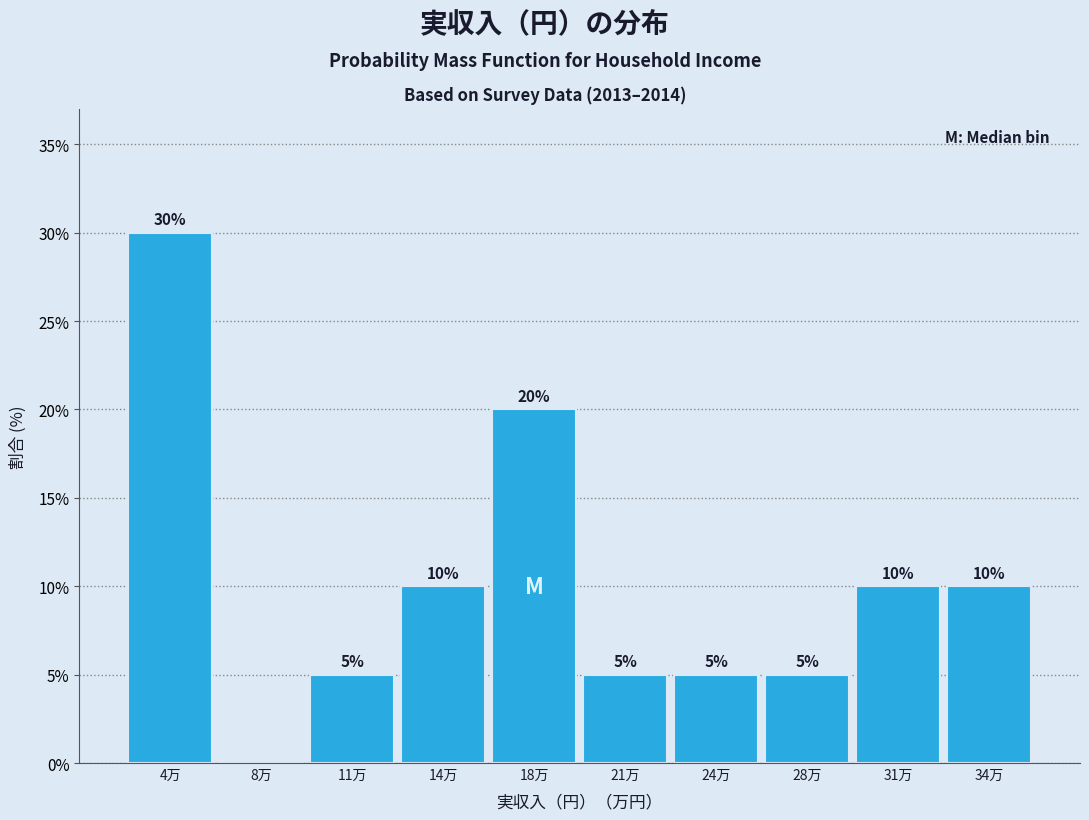

Reading left to right, extract all data points from this chart.

4万=30	8万=0	11万=5	14万=10	18万=20	21万=5	24万=5	28万=5	31万=10	34万=10